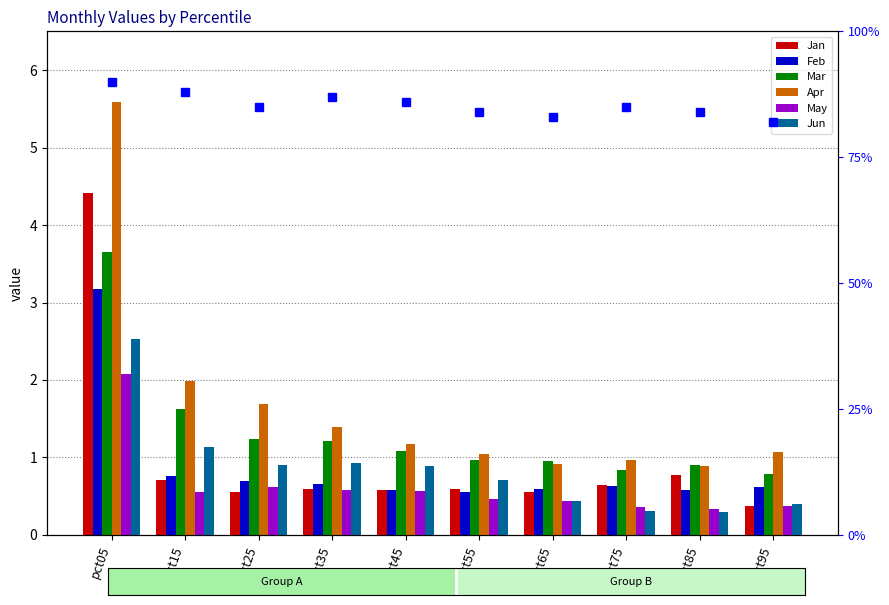

What are all the series names shown in the legend?

Jan, Feb, Mar, Apr, May, Jun